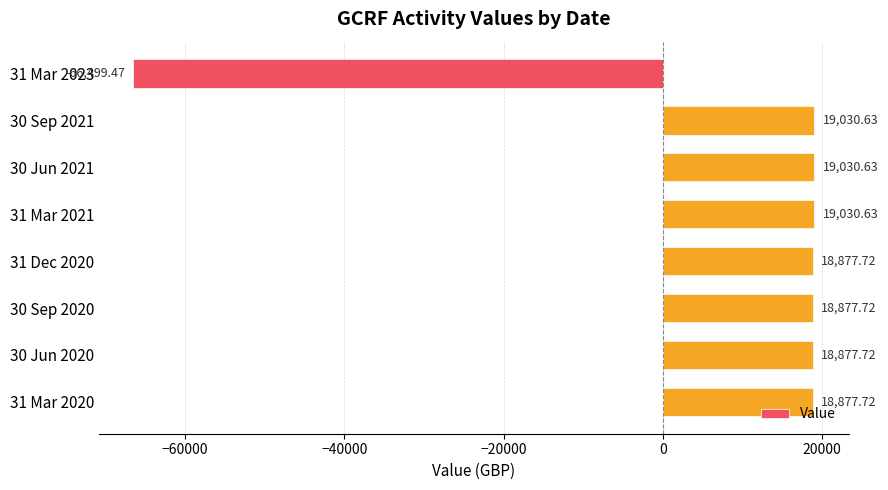

What is the difference between the maximum and minimum values?

85530.1